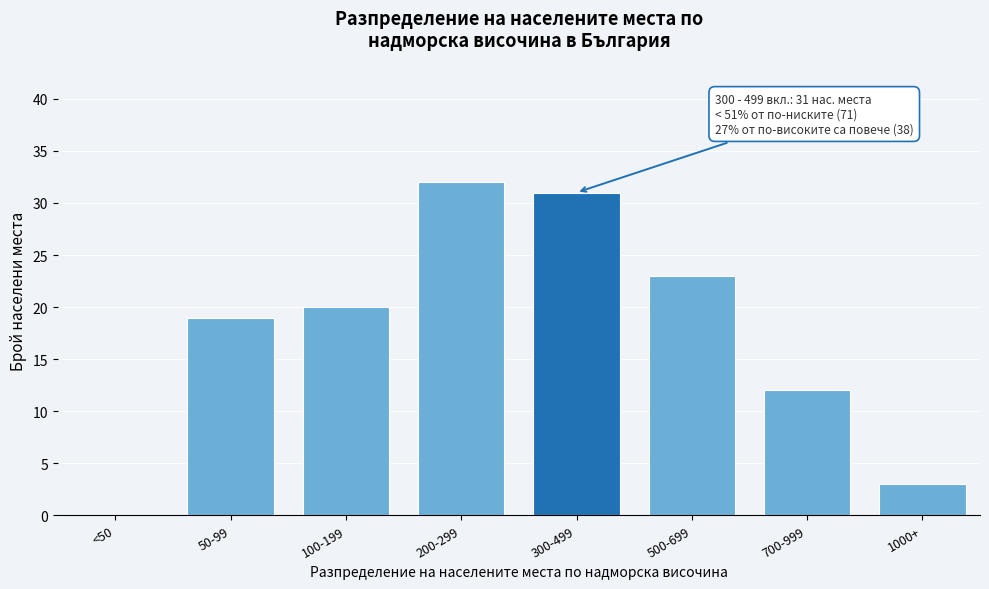

Reading left to right, extract all data points from this chart.

<50=0	50-99=19	100-199=20	200-299=32	300-499=31	500-699=23	700-999=12	1000+=3